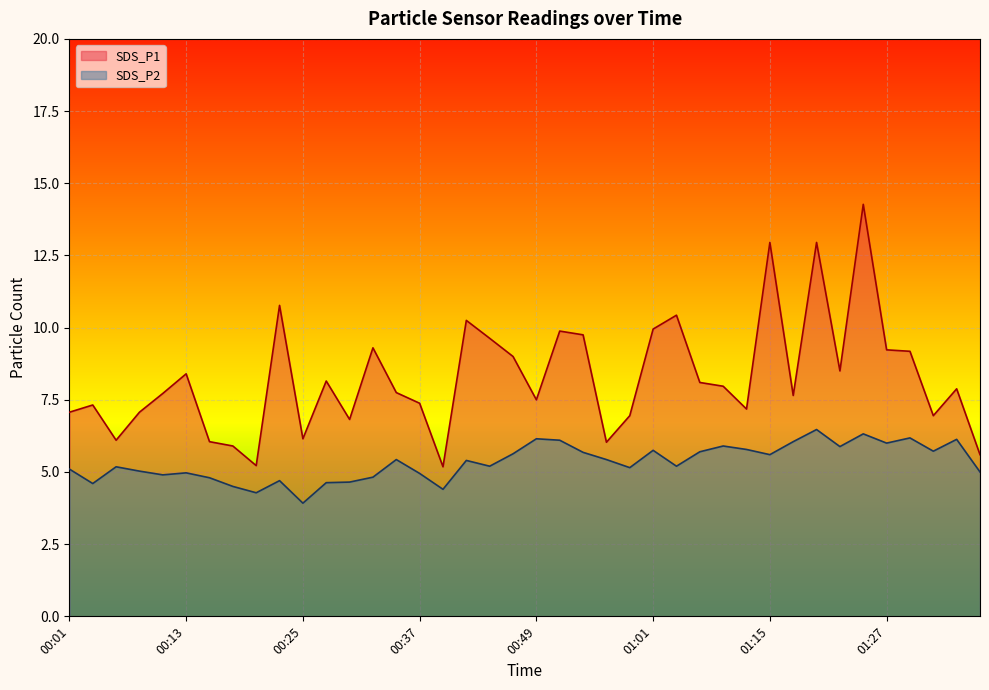

How many categories are shown in the chart?

40